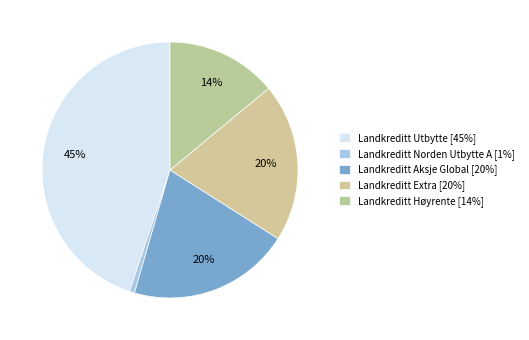

Count the number of slices in the pie.

5